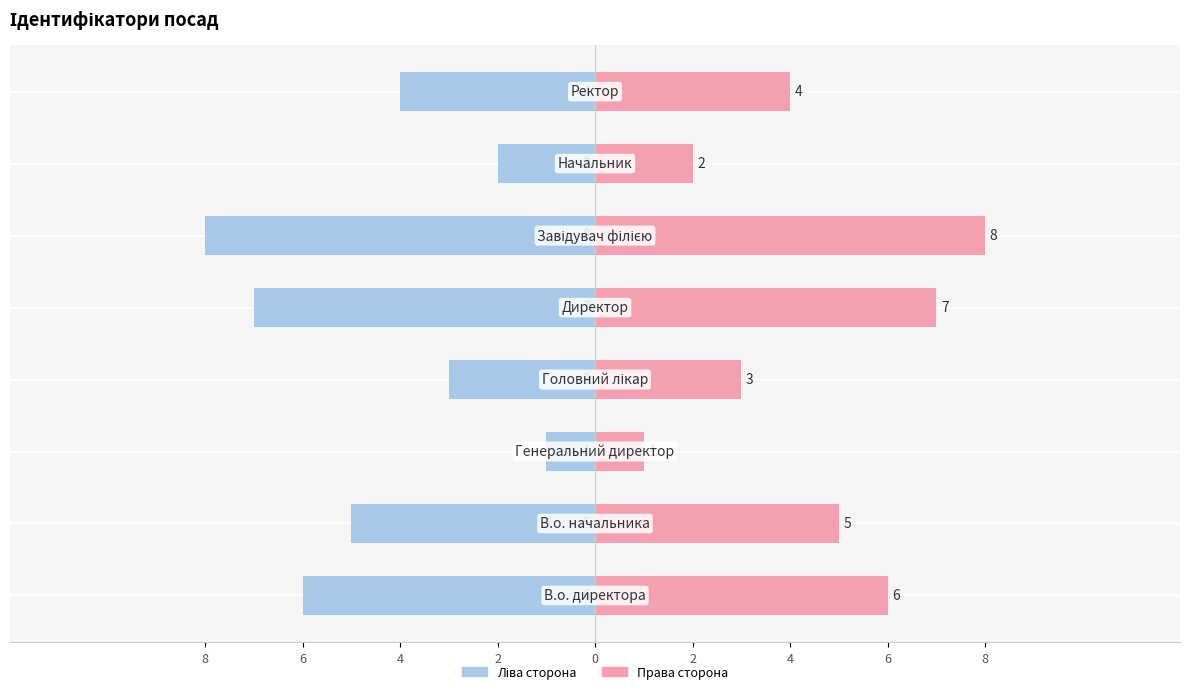

What is the lowest value of the Ідентифікатор (ліво) series?

-8